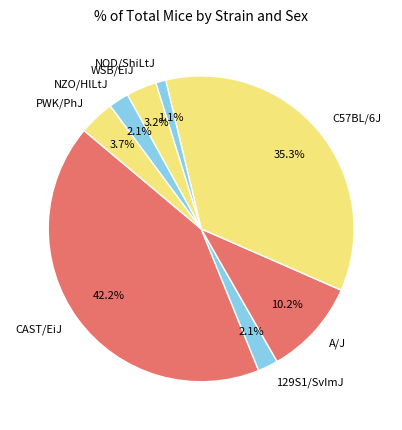

How many slices are in this pie chart?

8